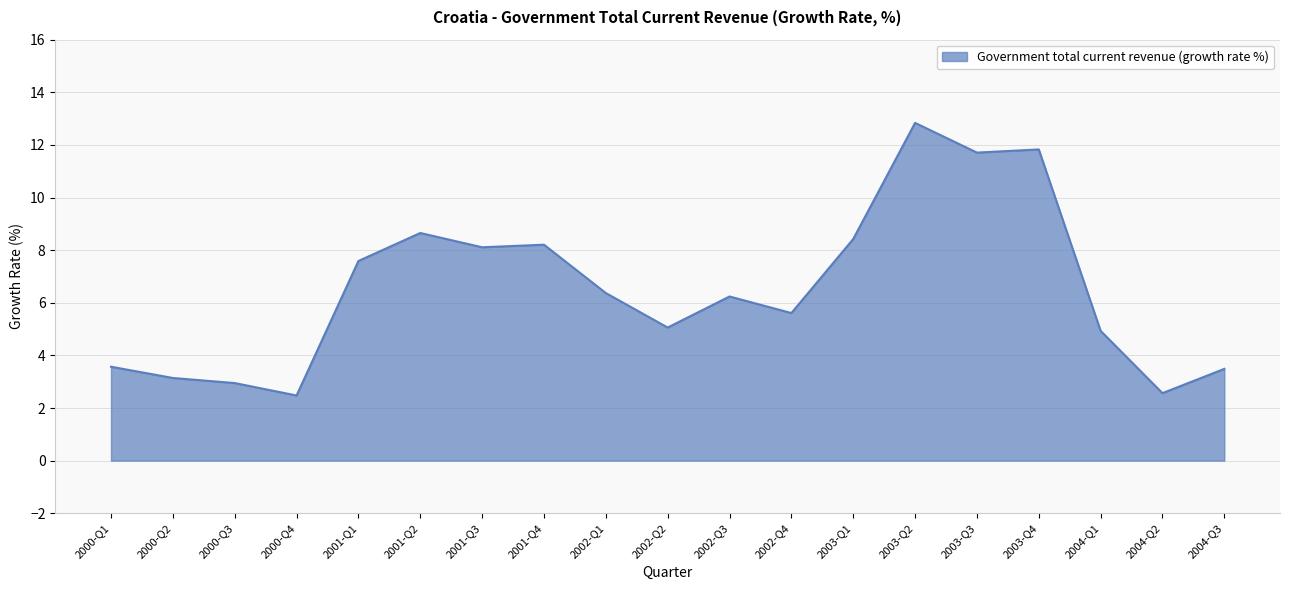

Approximately how many times larger is the value at 2000-Q4 compared to 2001-Q2?

0.3